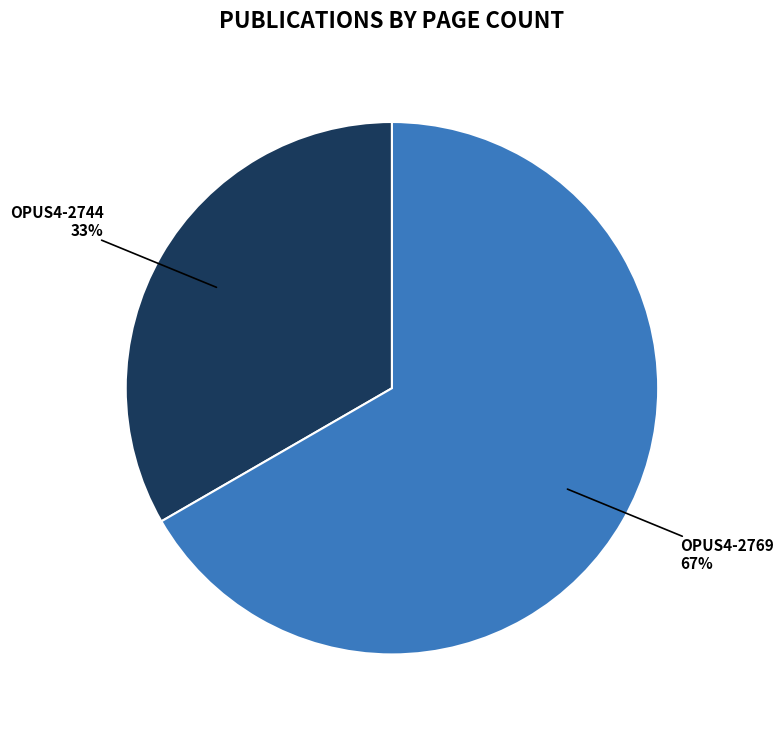

To the nearest percent, what is the average slice percentage?

50%